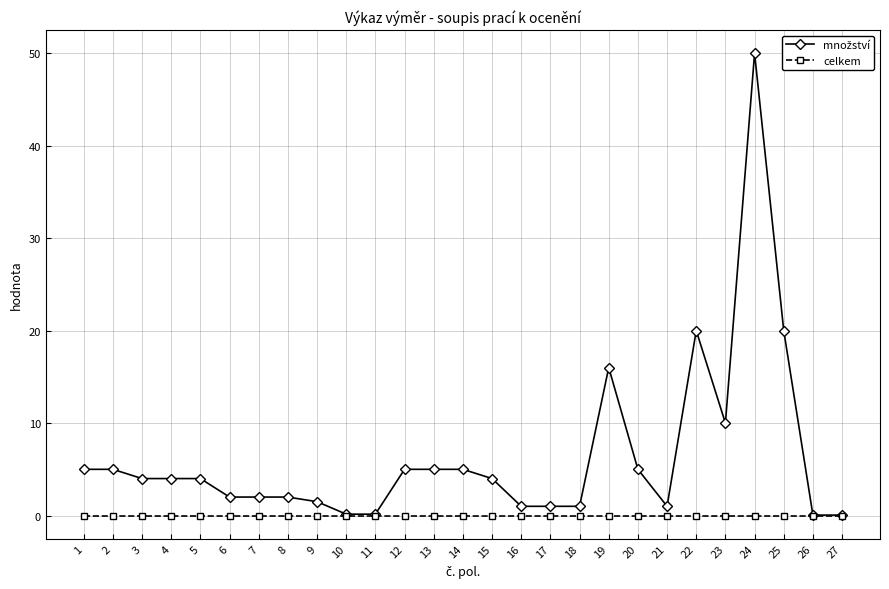

At which category is the sum across all series the highest?

24